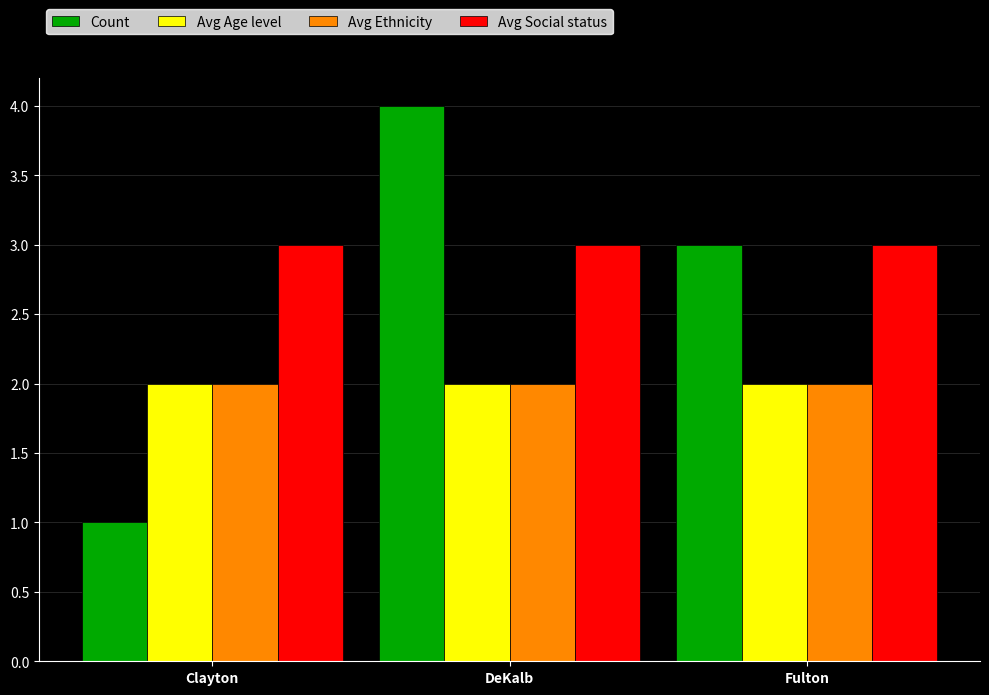

What is the total value across all series at Clayton?

8